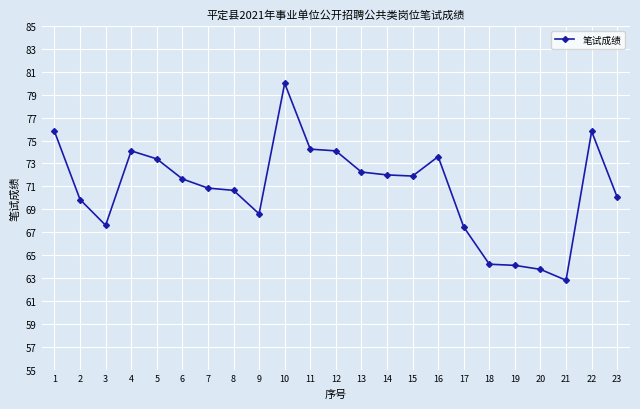

The value at 22 is 119.5. True or false?

False